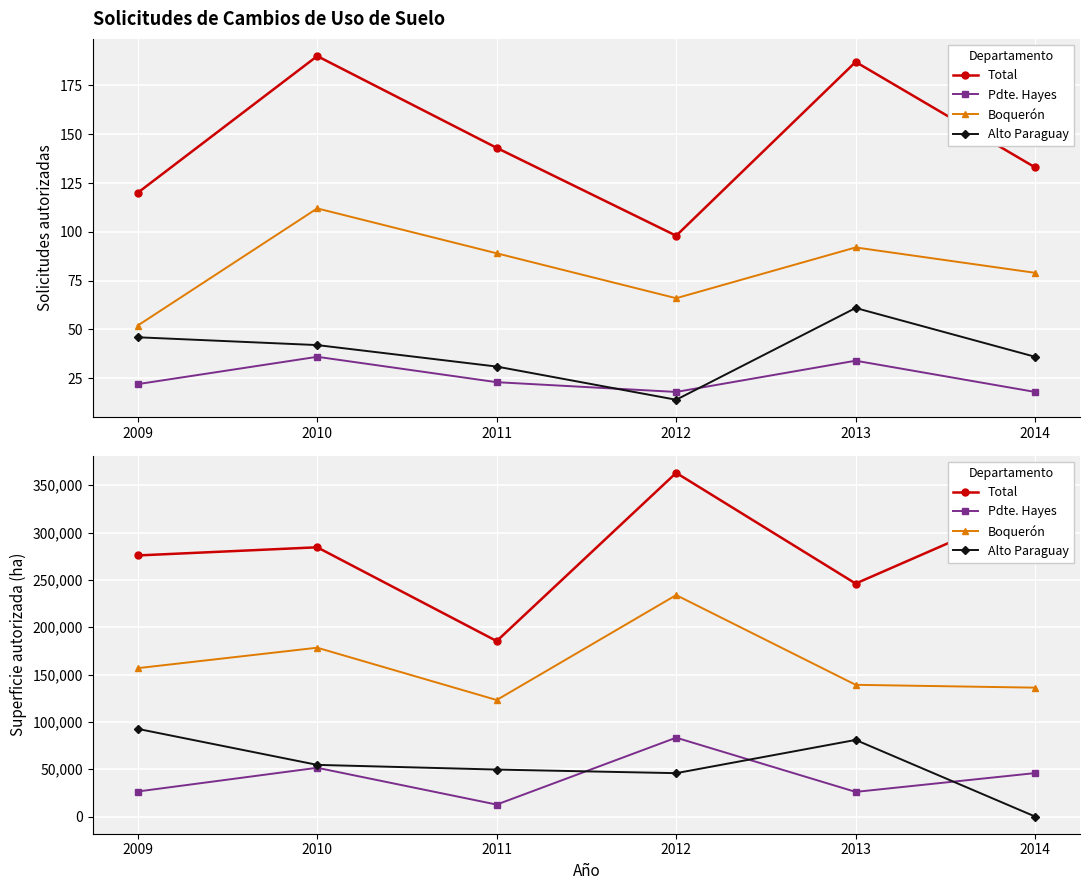

What is the minimum value for Pdte. Hayes?

12632.0